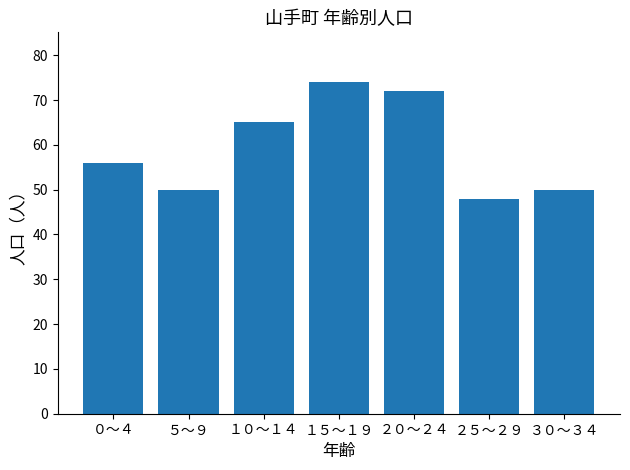

Count the number of categories in the chart.

7